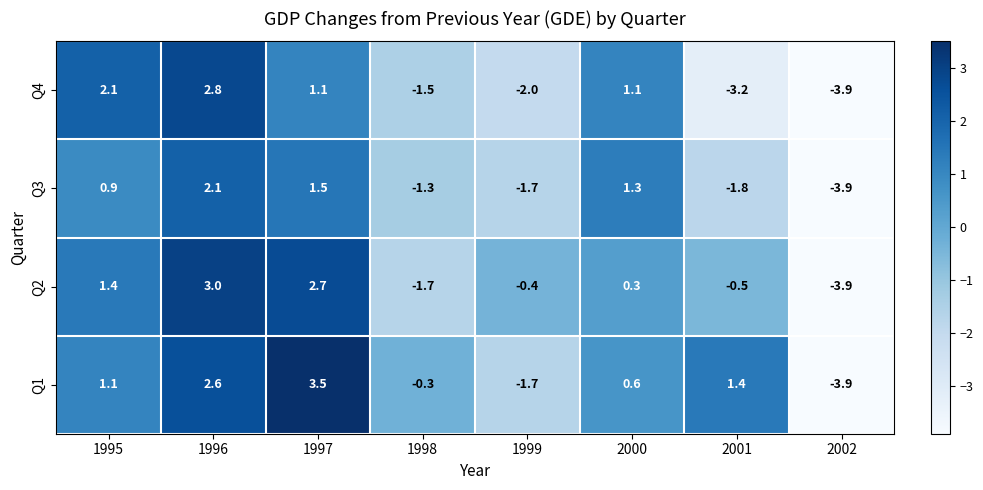

At which label does Q2 first exceed 0?

1995